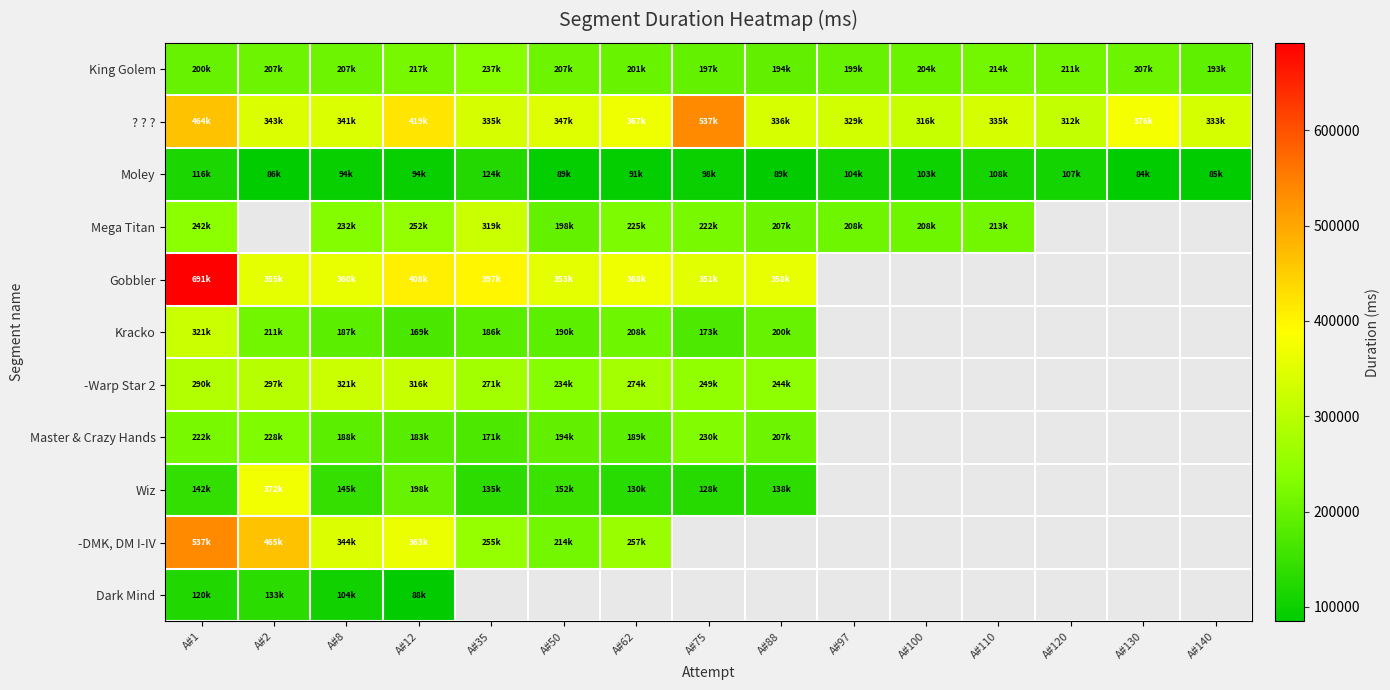

At which label does Master & Crazy Hands reach its peak?

A#75